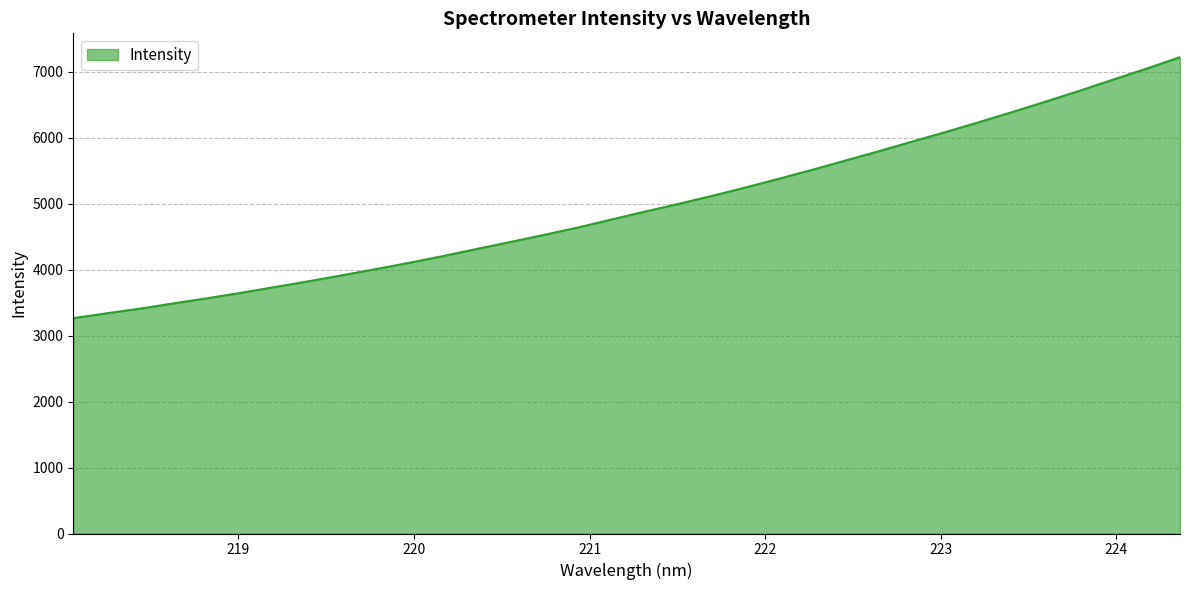

What is the maximum value shown in the chart?

7225.2